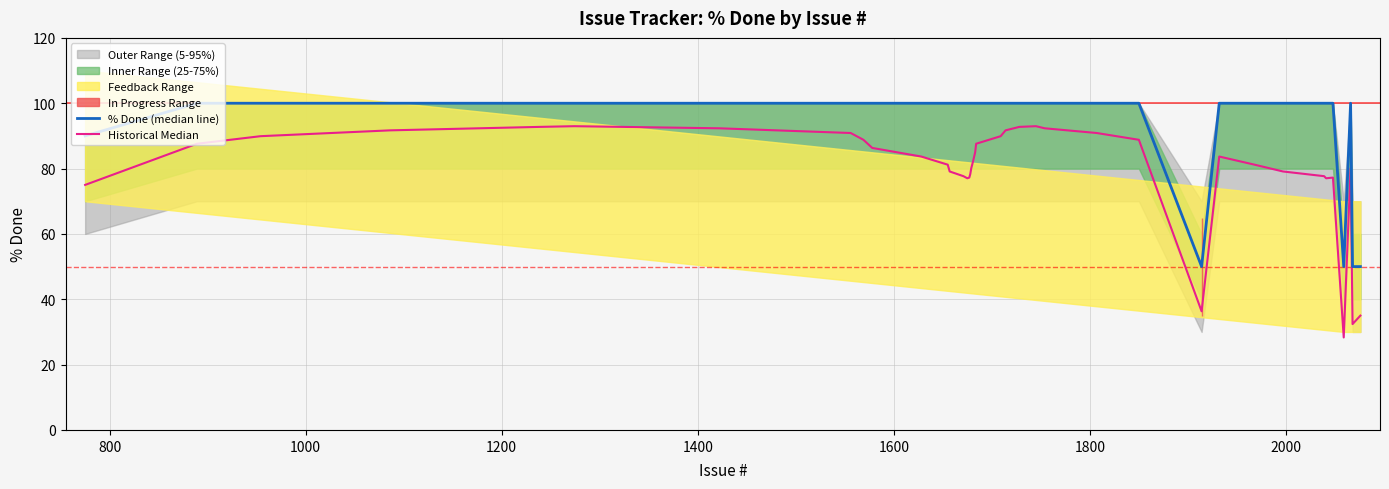

Which series has the largest total across all categories?

% Done (median line)